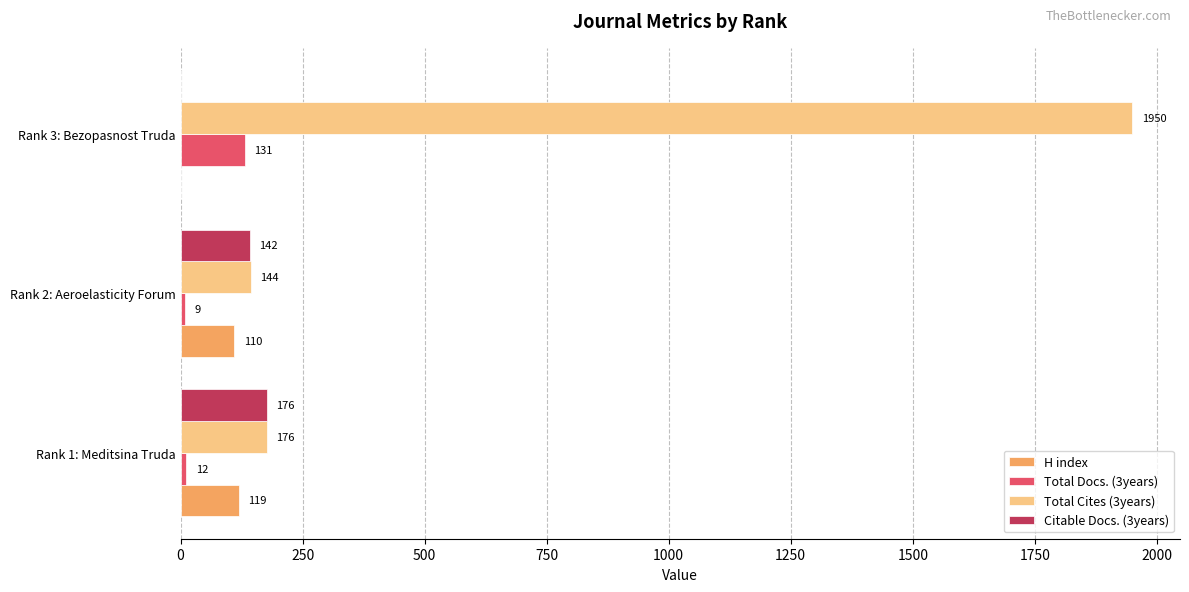

Is the value of Total Cites (3years) at Rank 1: Meditsina Truda greater than the value of Total Docs. (3years) at Rank 1: Meditsina Truda?

Yes